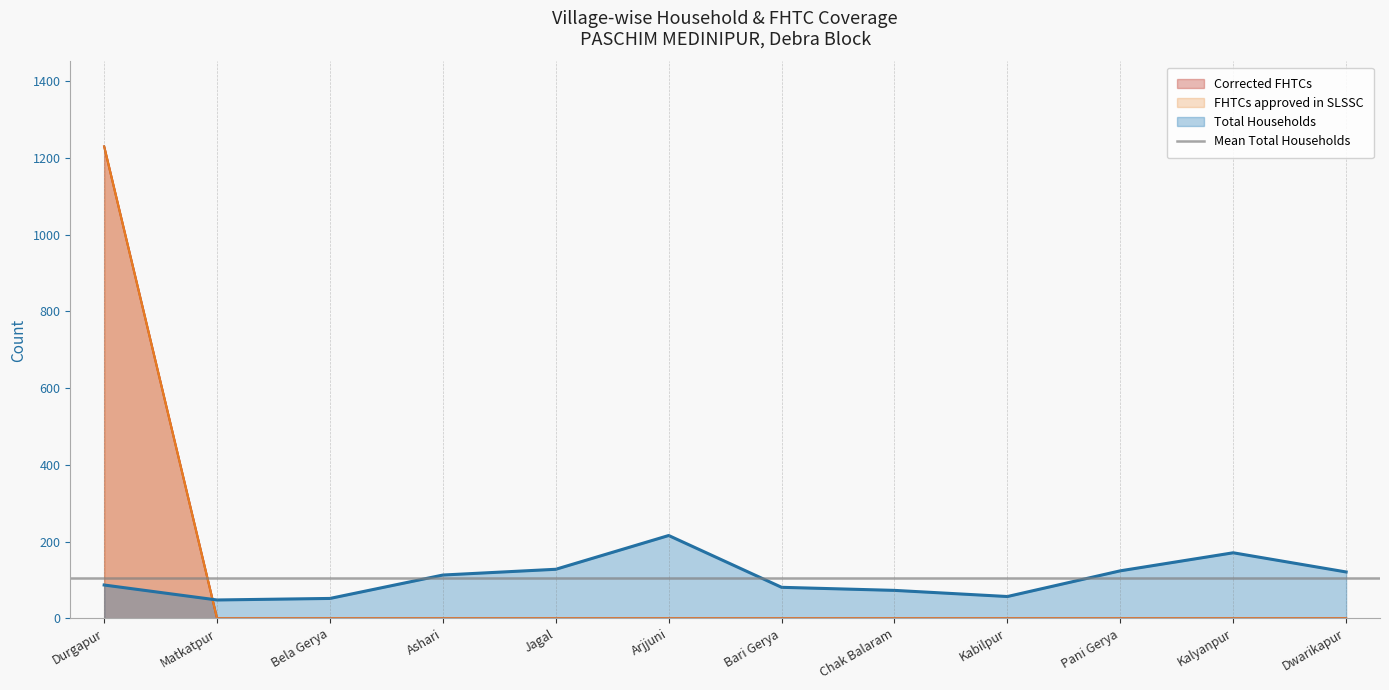

What is the label of the 1st point from the left?

Durgapur